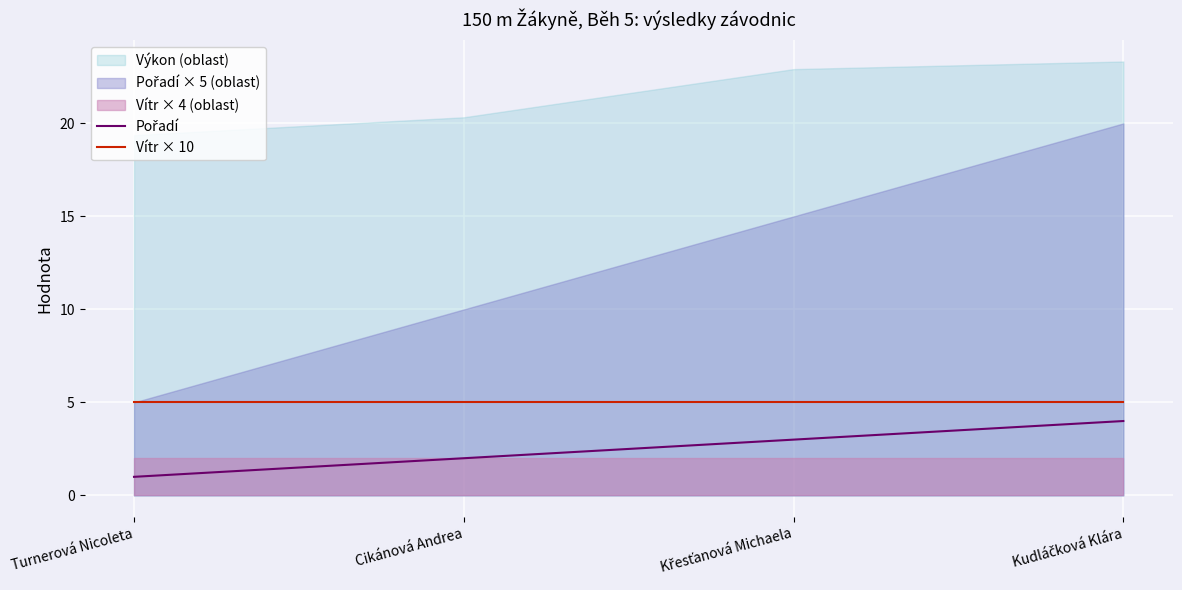

True or false: Pořadí has a value of 4 at Kudláčková Klára.

True